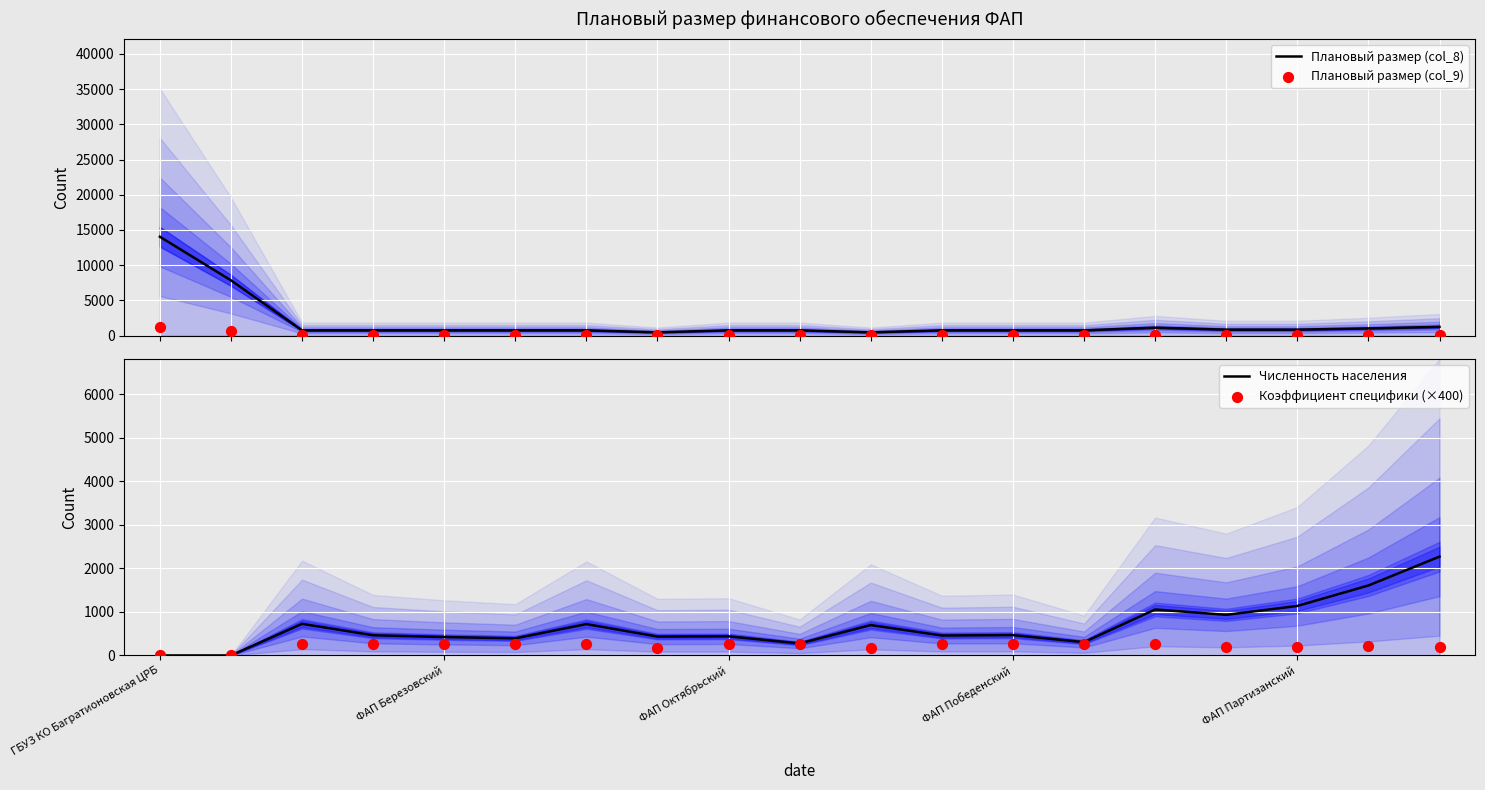

At which category is the sum across all series the highest?

ГБУЗ КО Багратионовская ЦРБ